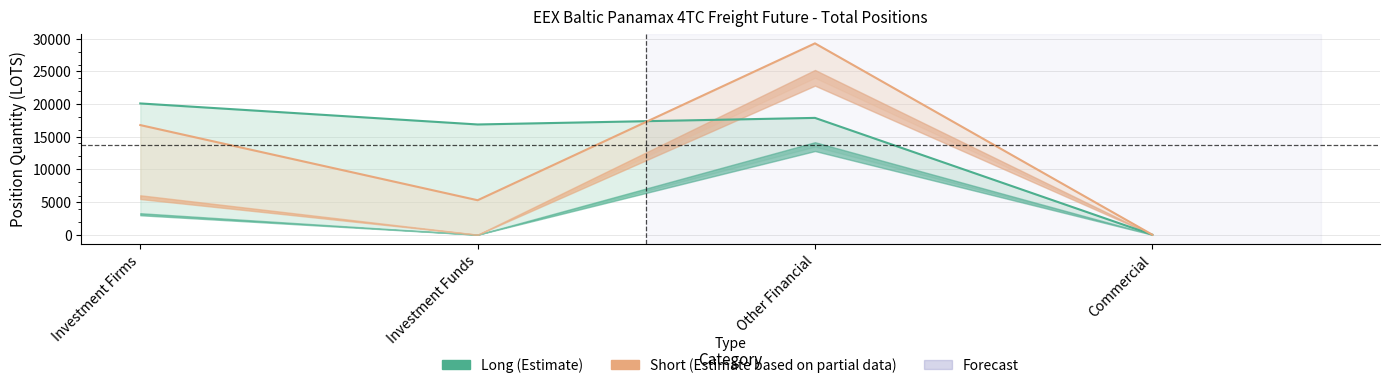

Reading left to right, list all the values displayed in this chart.

Long: Investment Firms=20098.2	Investment Funds=16879.0	Other Financial=17886.0	Commercial=0.0
Short: Investment Firms=16785.0	Investment Funds=5277.4	Other Financial=29296.9	Commercial=0.0